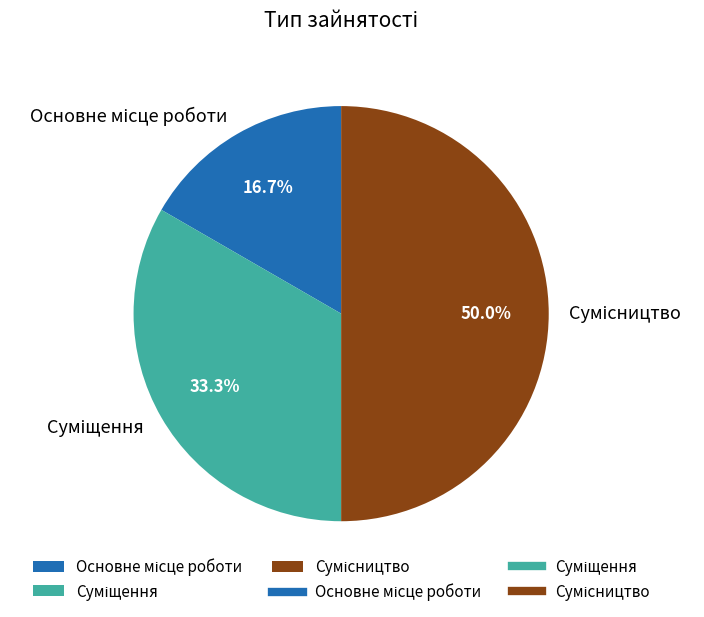

How many slices are in this pie chart?

3